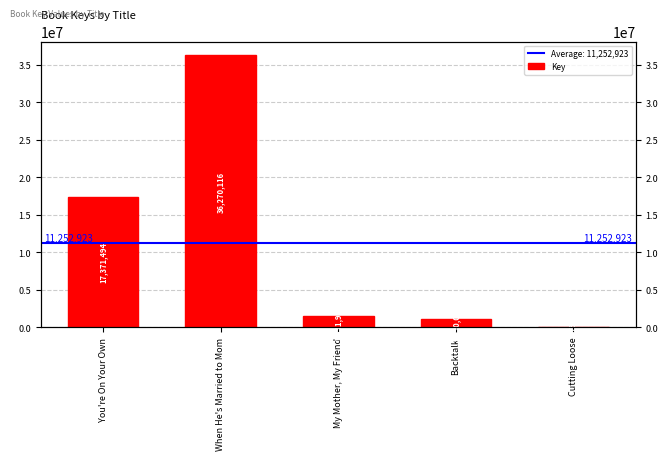

What is the approximate value at You're On Your Own, to the nearest 50?

17371500